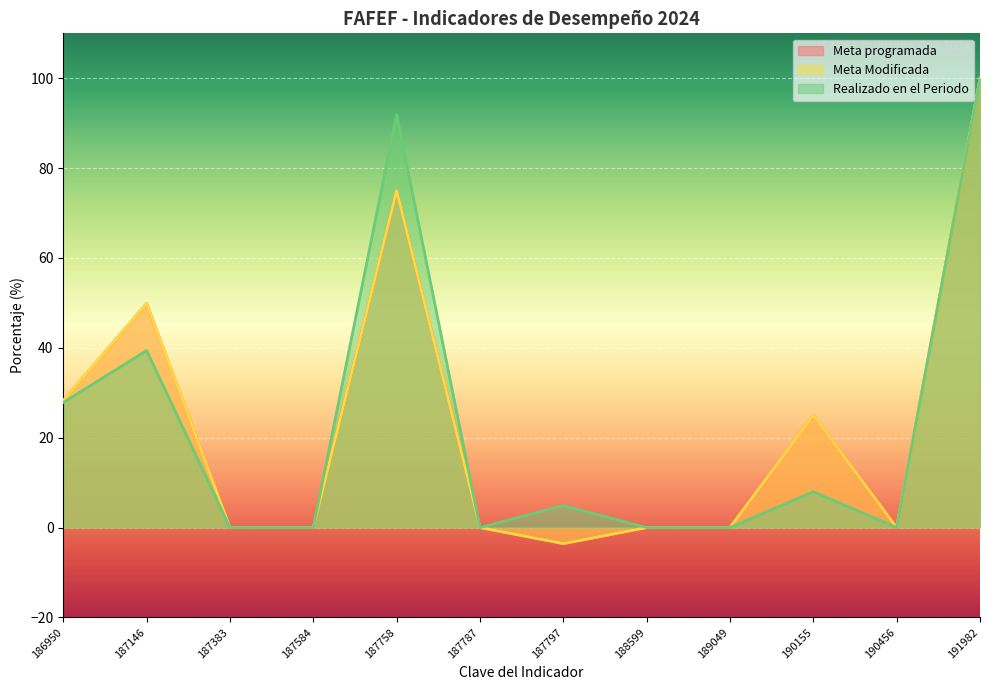

How many lines are shown in the chart?

3